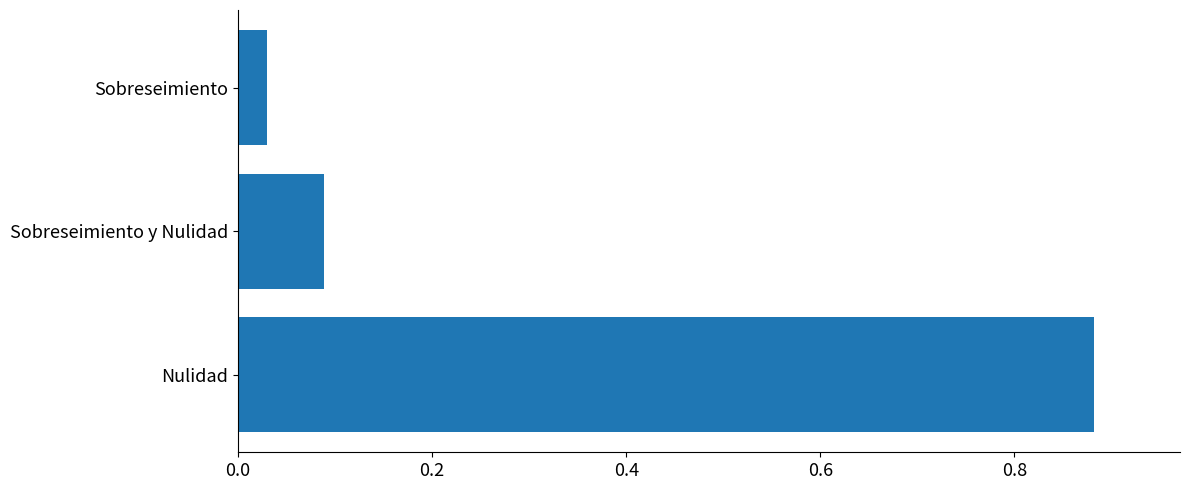

What is the average value?

0.3